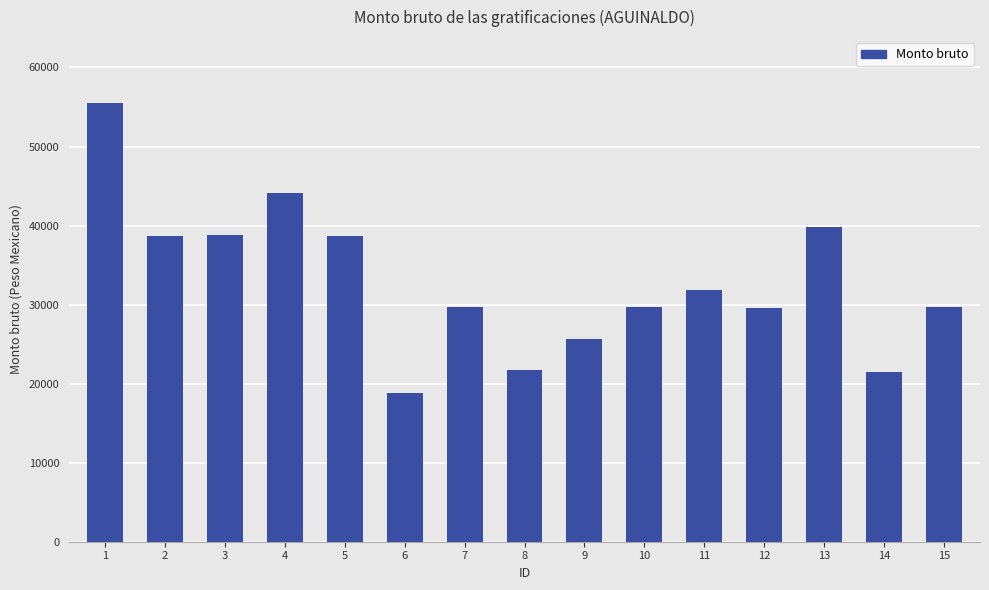

How many data points does each series have?

15